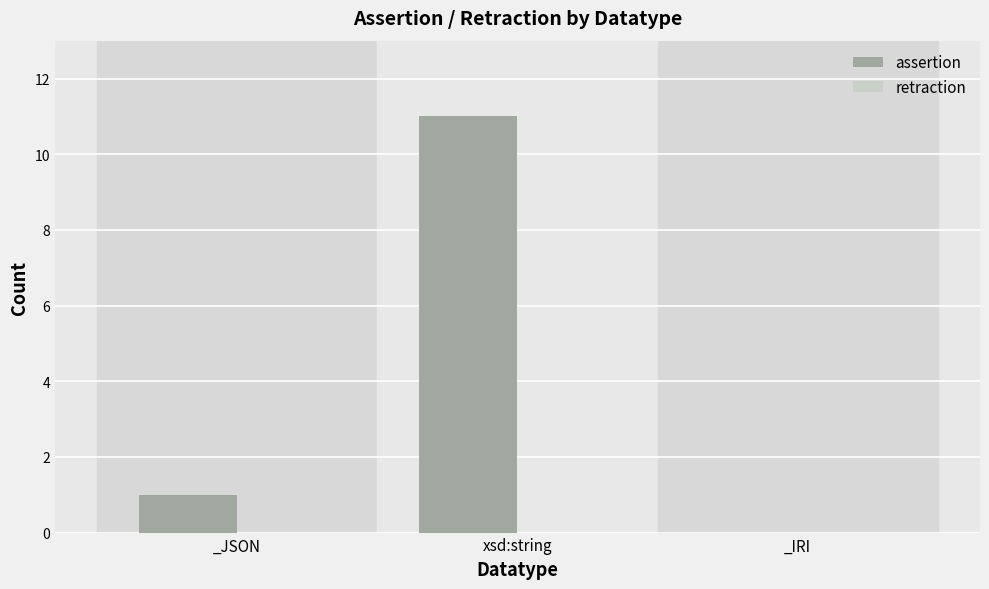

At which category does the chart reach its peak across all series?

xsd:string